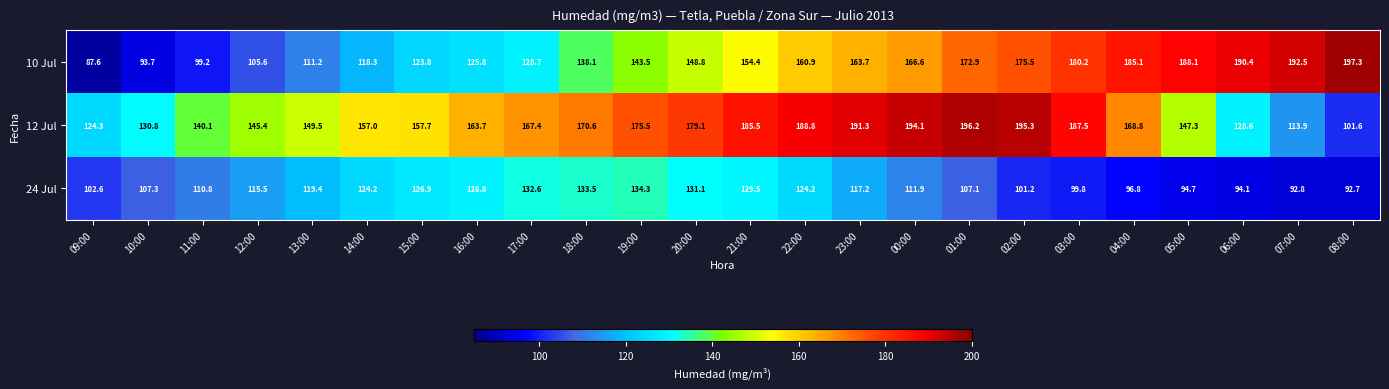

List the series in order of their overall mean, lowest first.

24 Jul, 10 Jul, 12 Jul